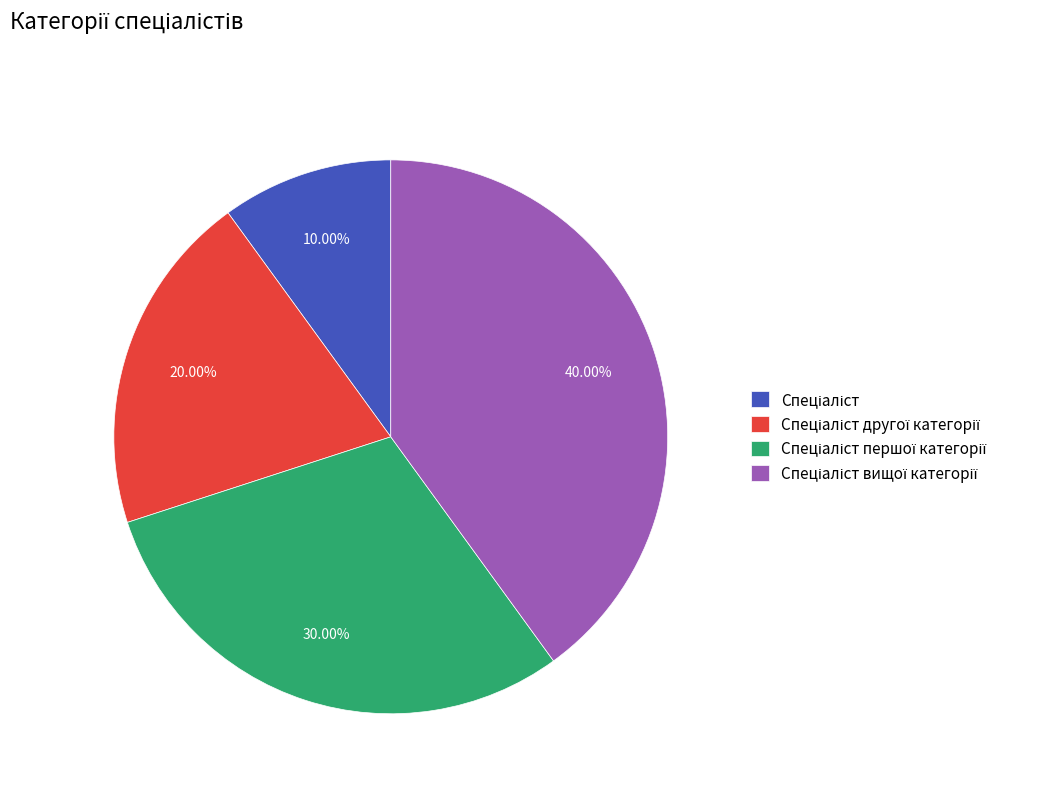

To the nearest percent, what is the difference between the largest and smallest slice percentages?

30%